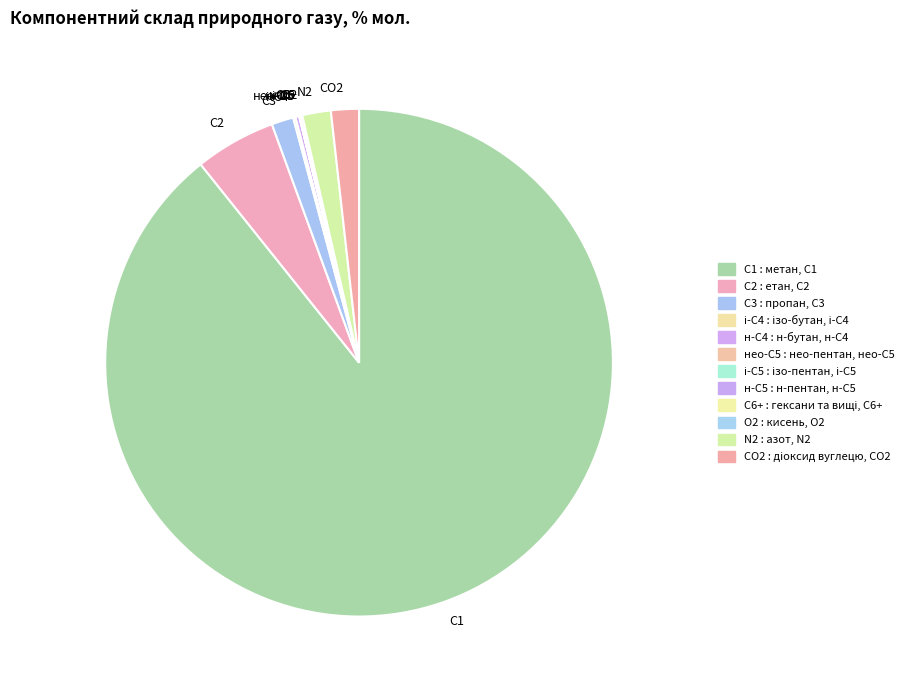

Which slice is the largest?

С1